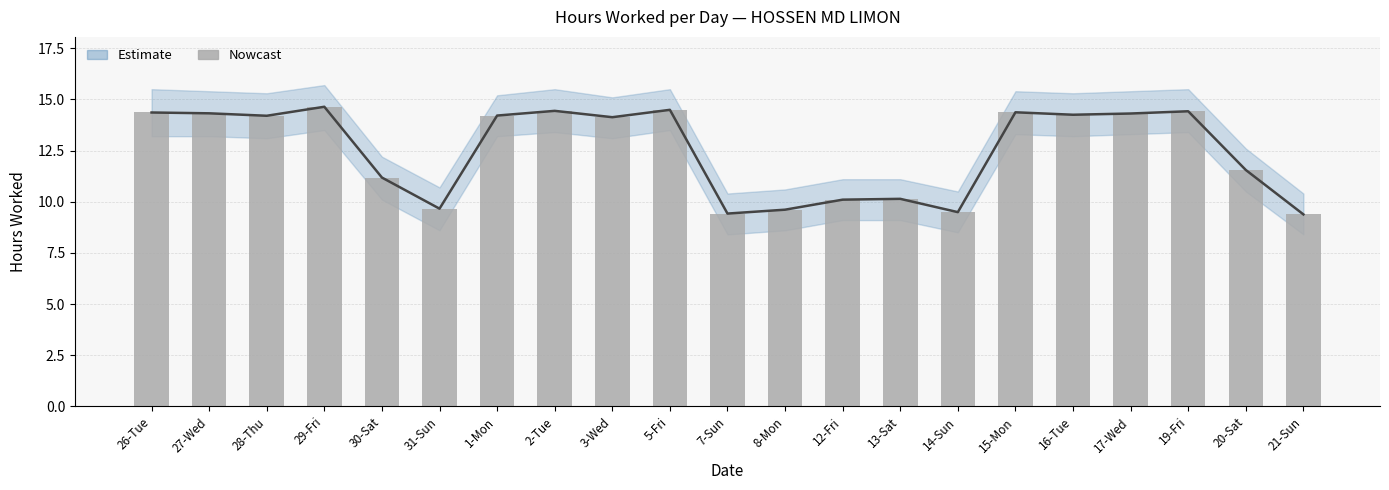

What is the value of the 10th bar from the left?

14.5